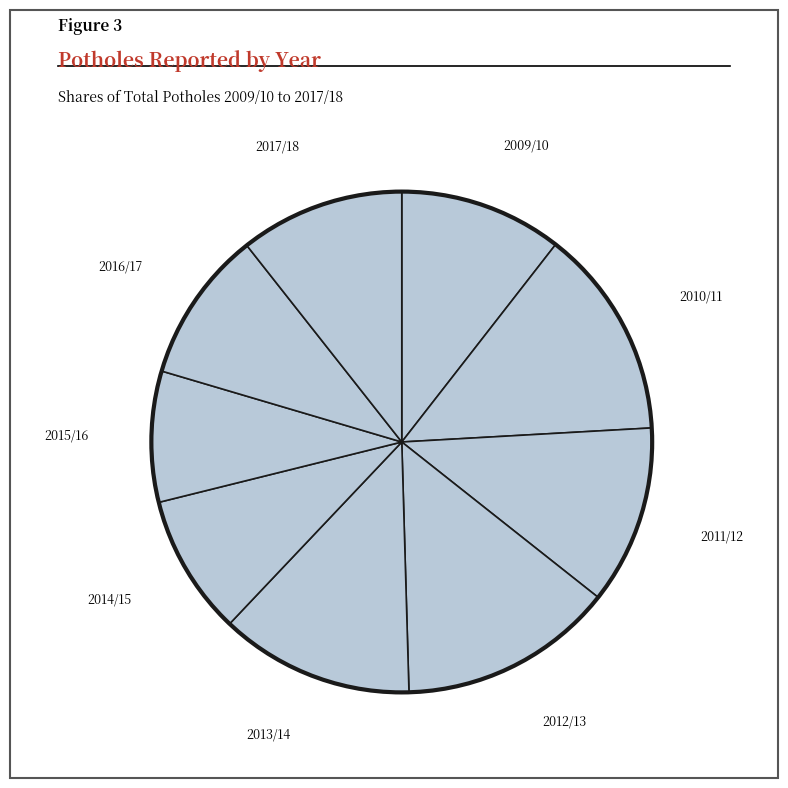

Count the number of slices in the pie.

9